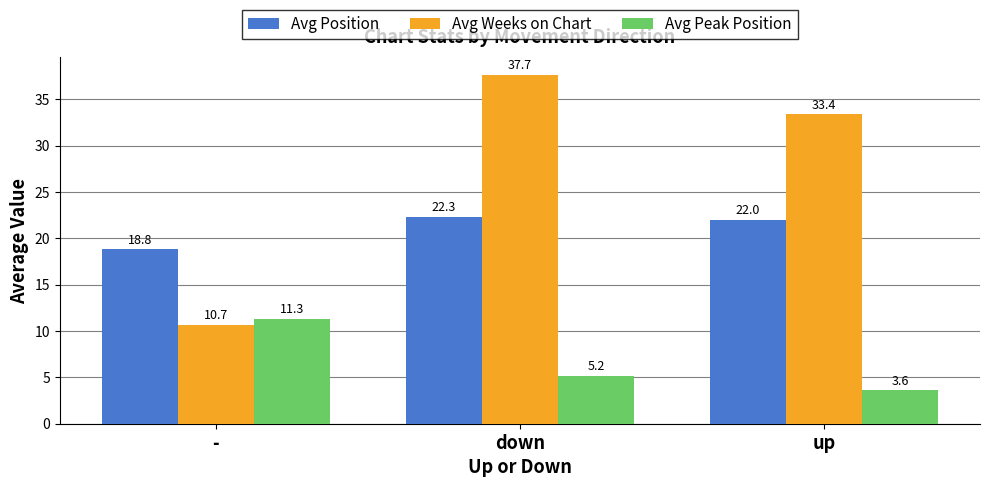

What is the lowest value of the Avg Position series?

18.8